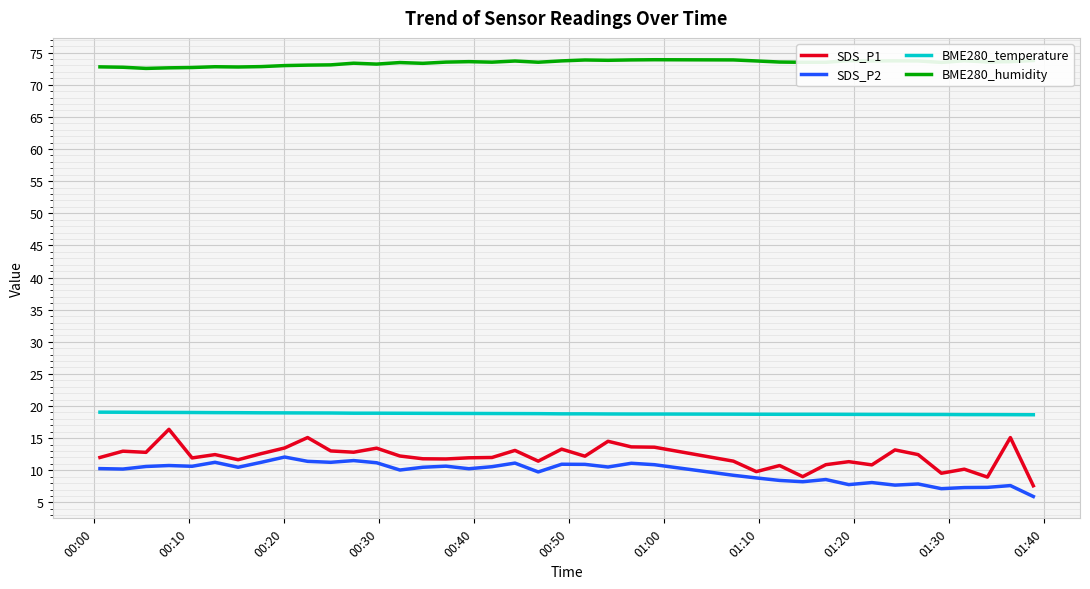

True or false: SDS_P1 and BME280_humidity cross at least once.

False